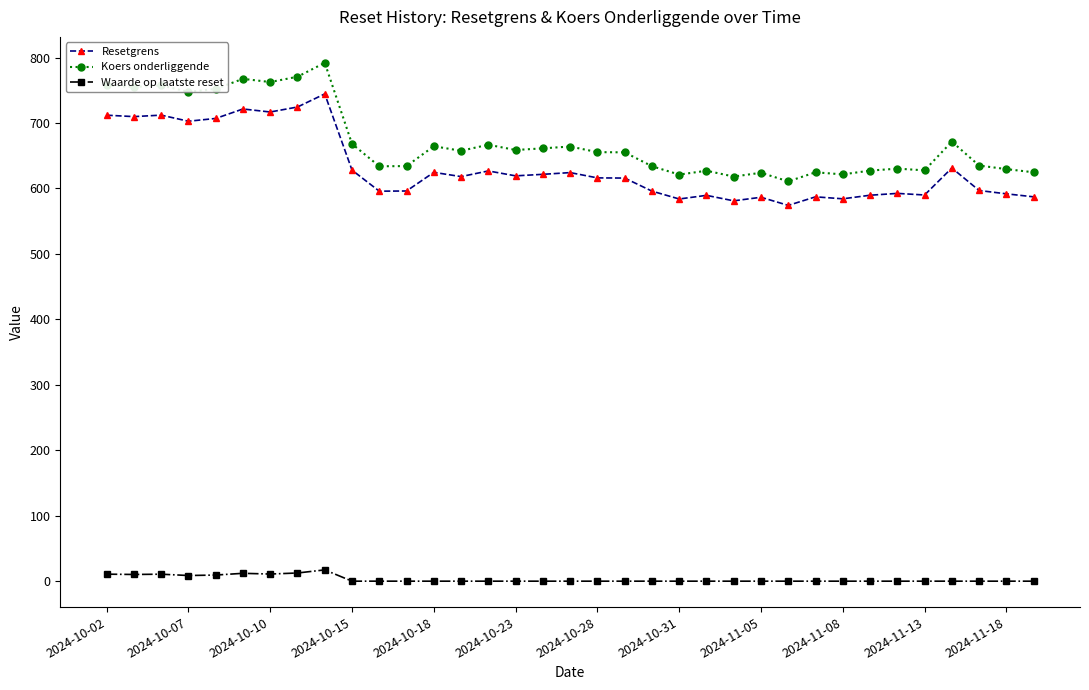

What is the lowest value of the Koers onderliggende series?

610.8